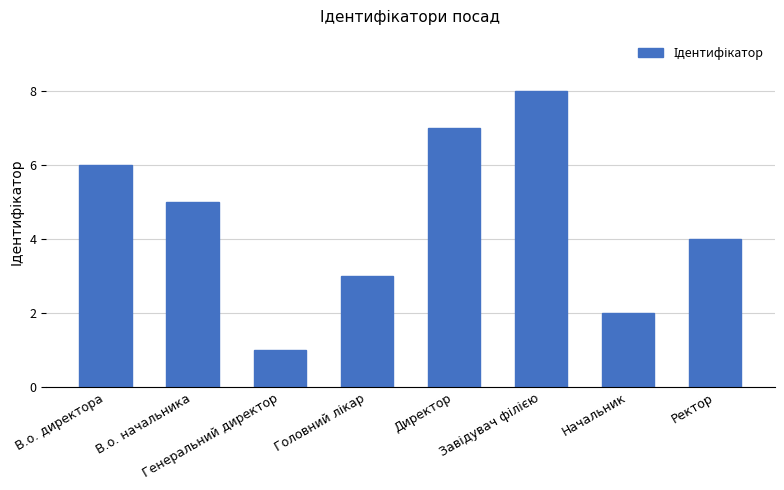

What is the difference between the maximum and second lowest values?

6